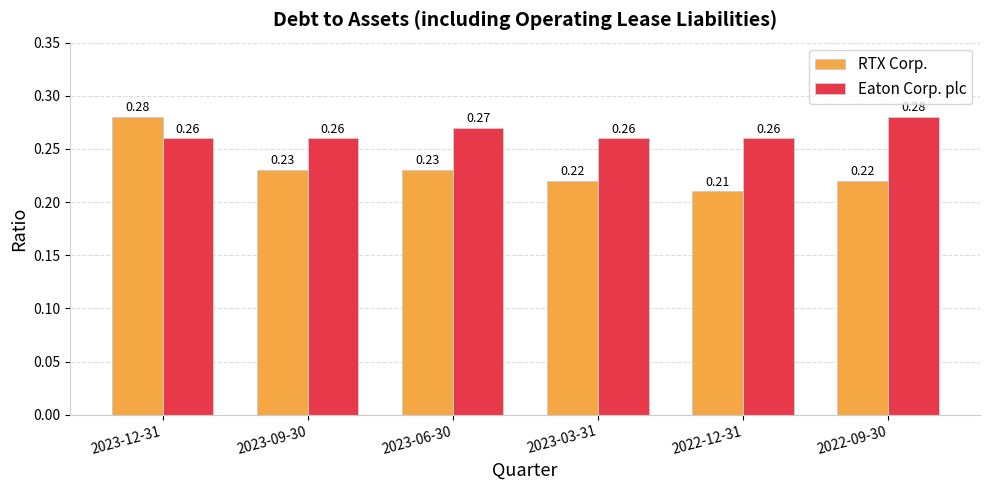

Count the Eaton Corp. plc values in the range 0 to 1.

6